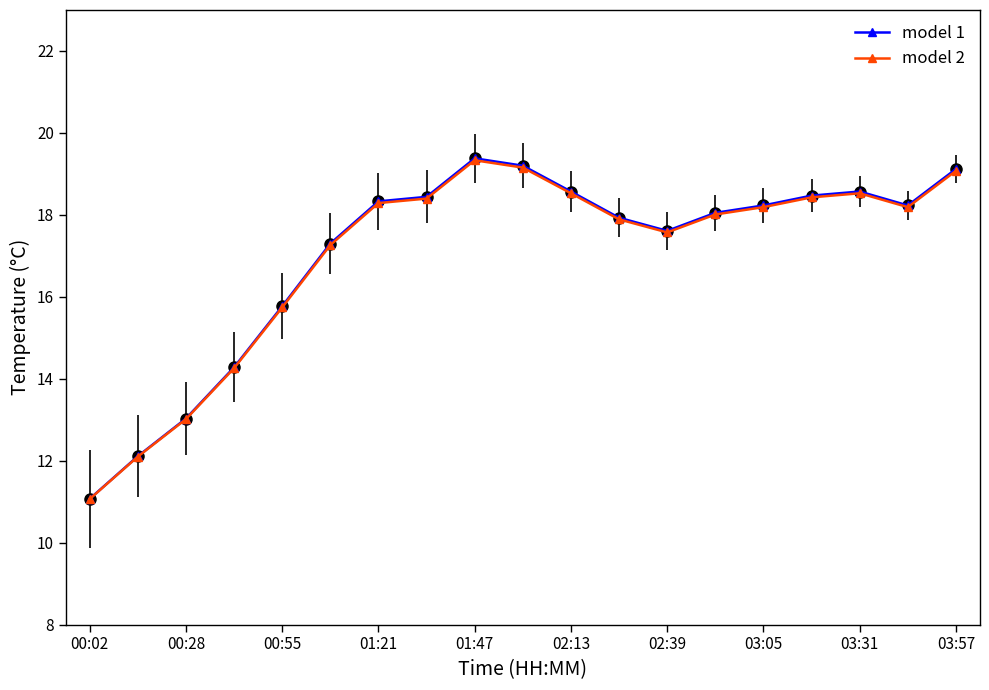

What is the value of the model 2 point at the 16th from the left?

18.4